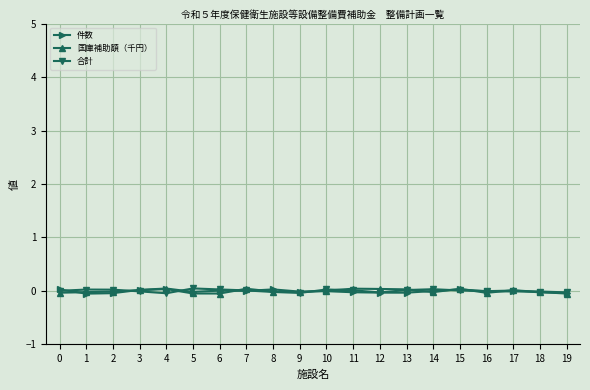

Where does the 国庫補助額（千円） series first go above 0?

3